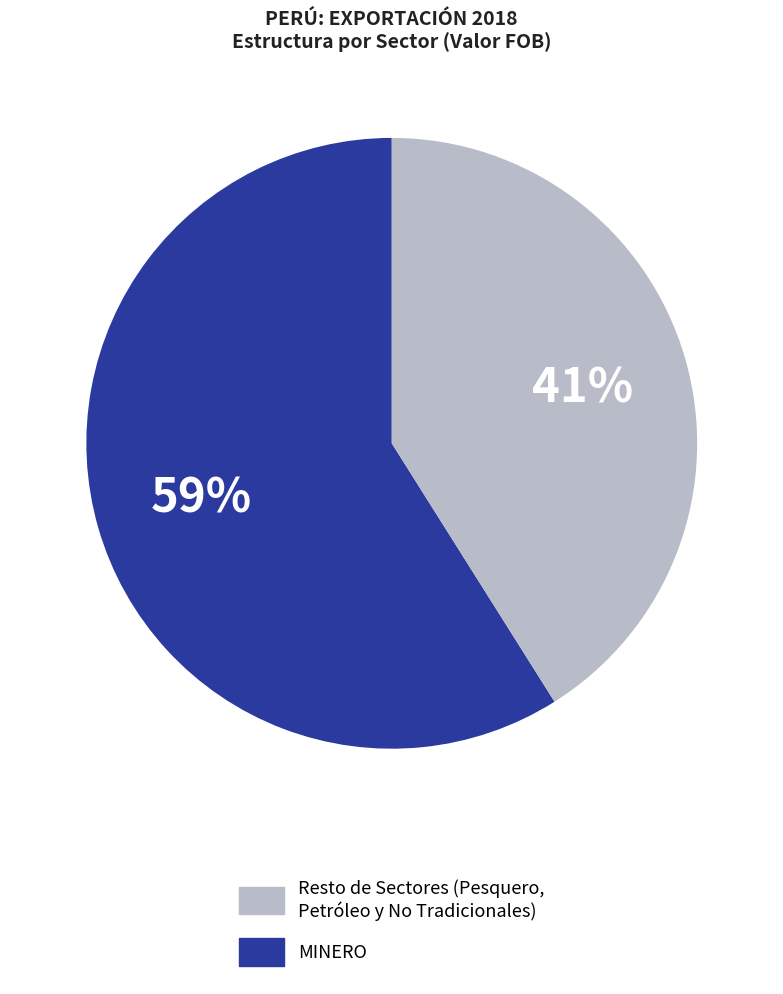

To the nearest percent, what is the difference between the largest and smallest slice percentages?

18%